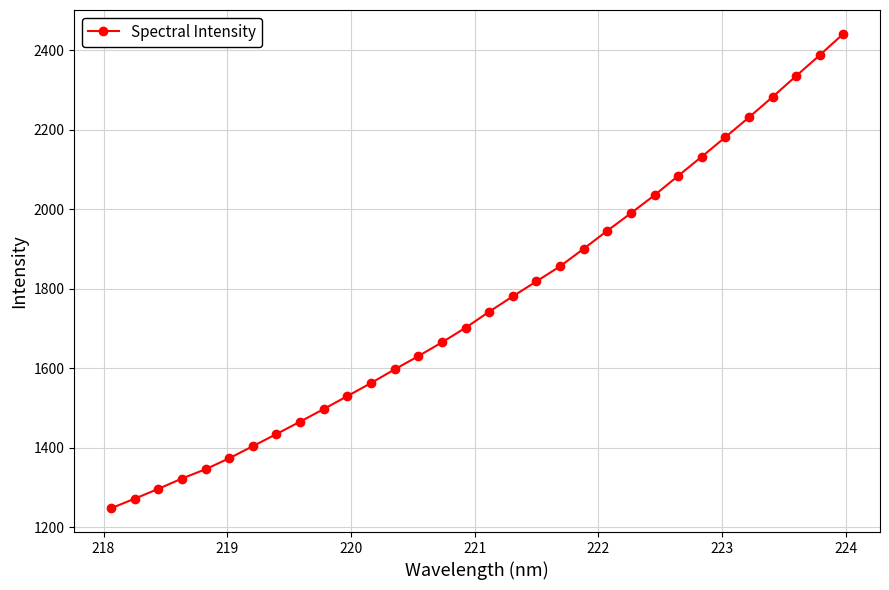

What is the difference between the maximum and minimum values?

1194.3